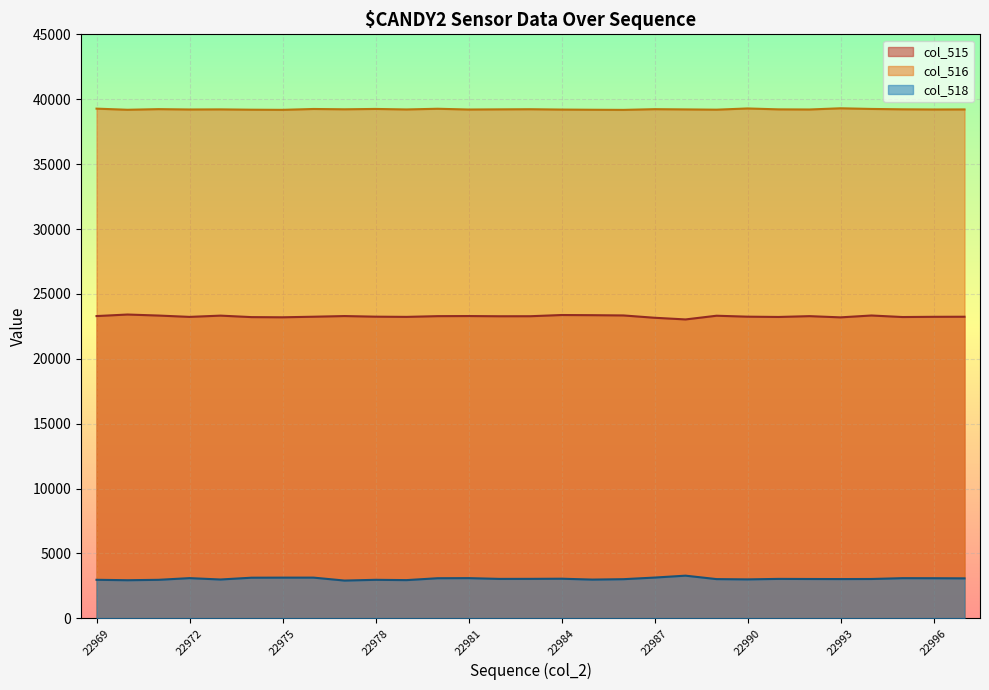

What is the difference between the highest and lowest values at 22981?

36109